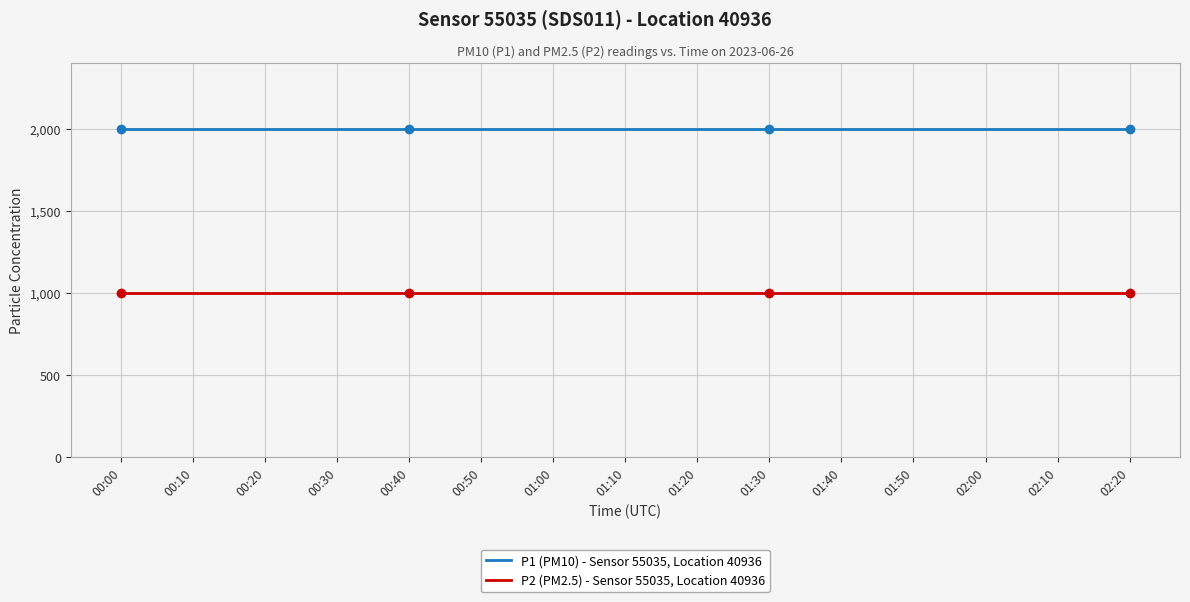

What is the spread (max minus min) of values at 01:50?

1000.0